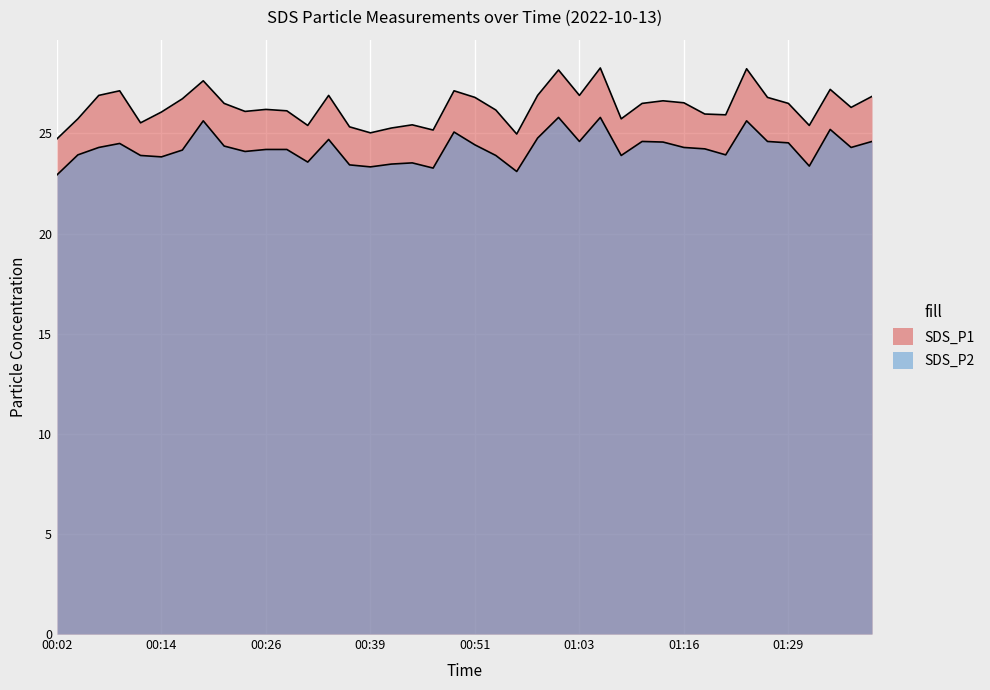

Which series has the largest range (max minus min)?

SDS_P1